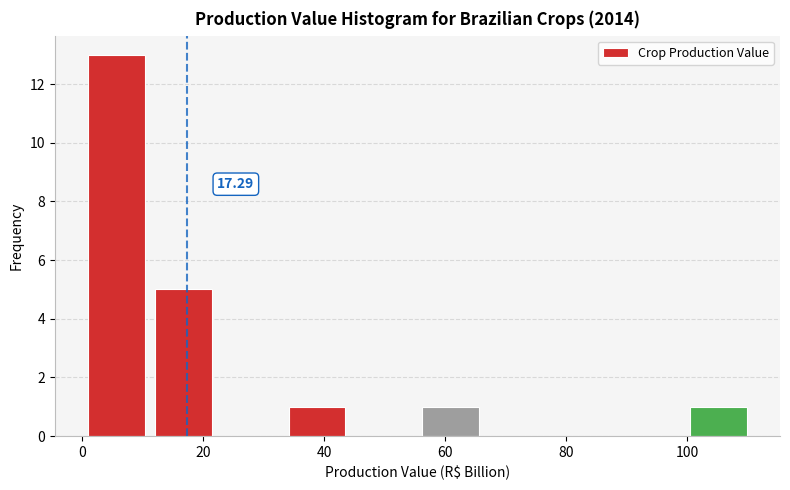

Which range on the x-axis has the tallest bar?

0 to 12